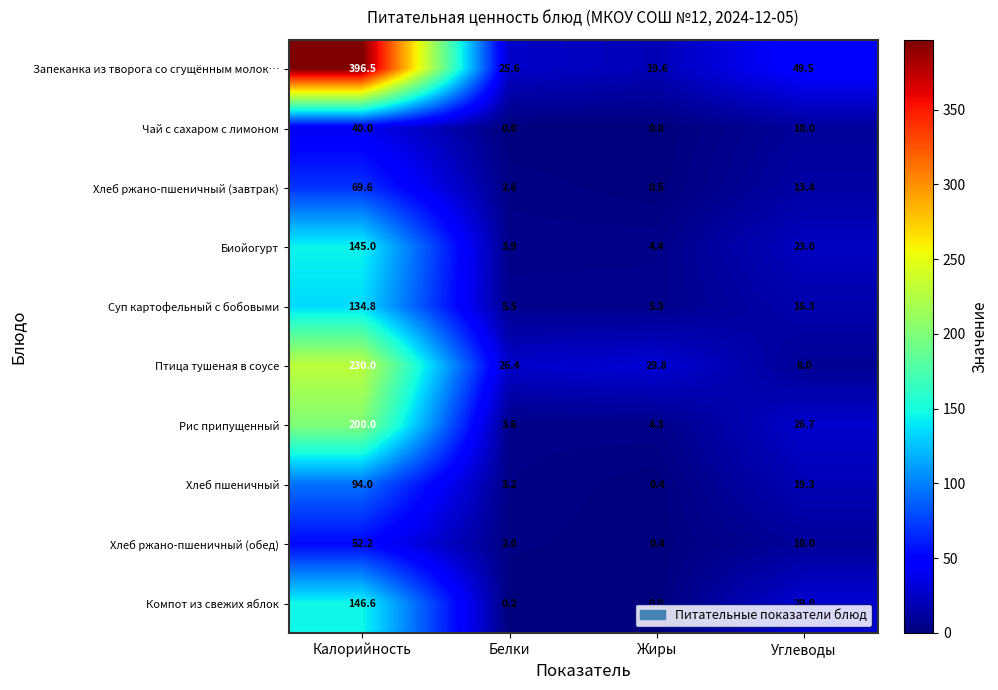

Where does the Птица тушеная в соусе series first go above 29?

Калорийность